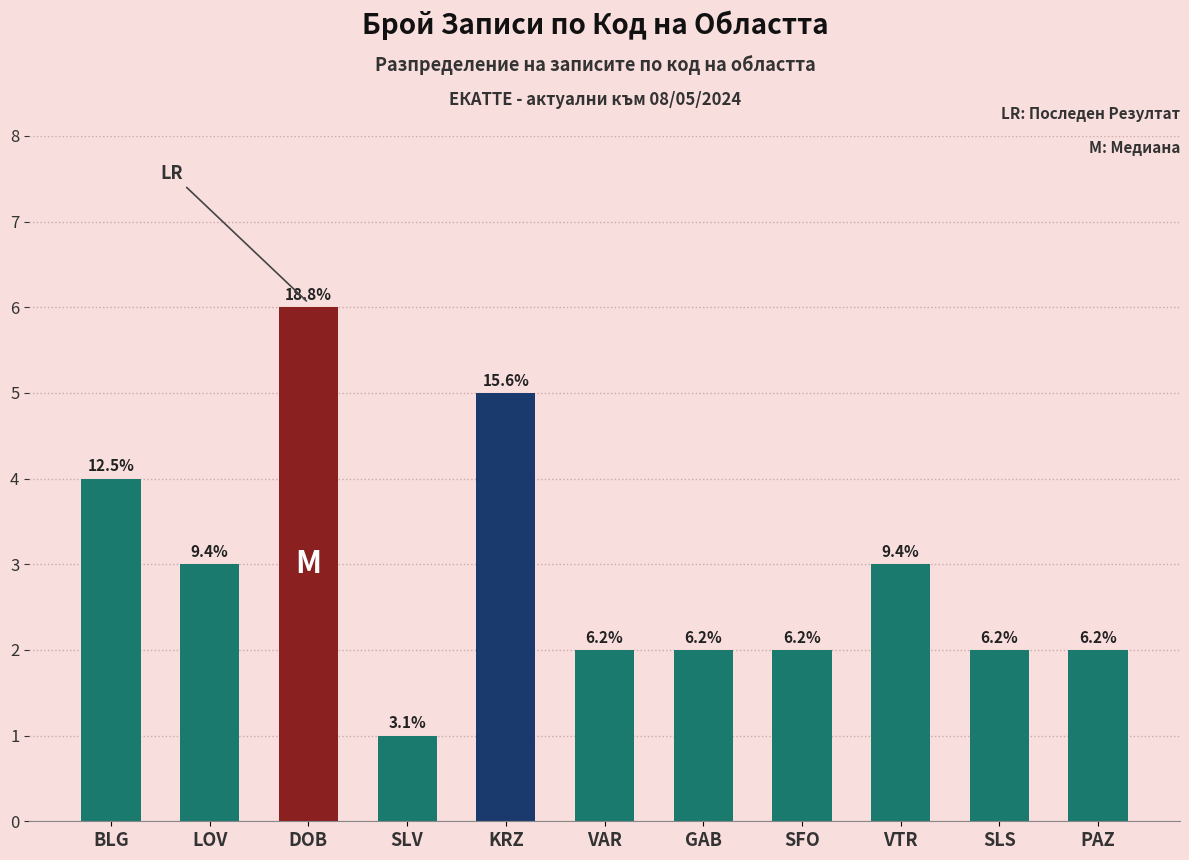

Is it true that the value at GAB is 2?

True